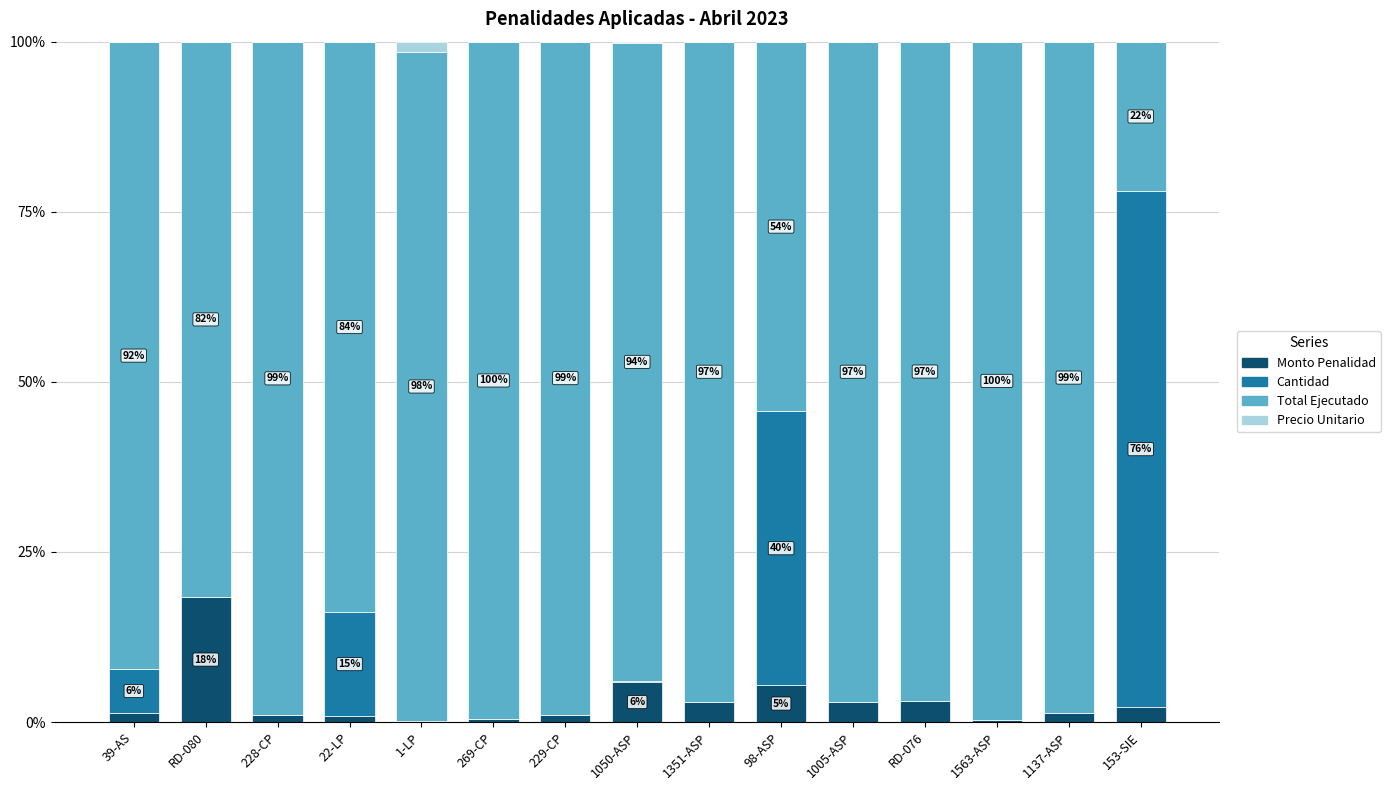

True or false: Monto Penalidad has a value of 3.0 at 1005-ASP.

True